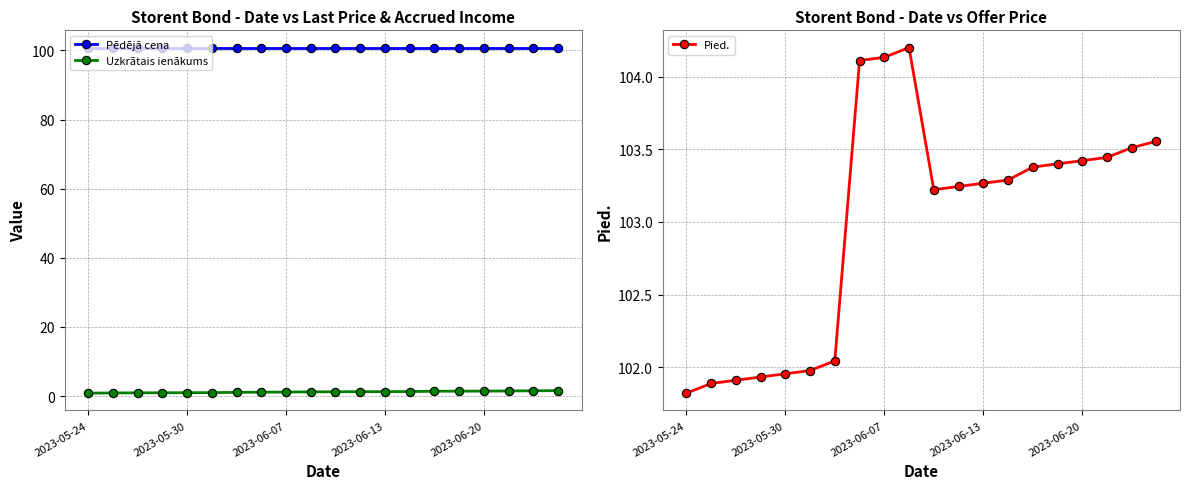

What is the difference between the maximum and minimum values in the Pied. series?

2.4